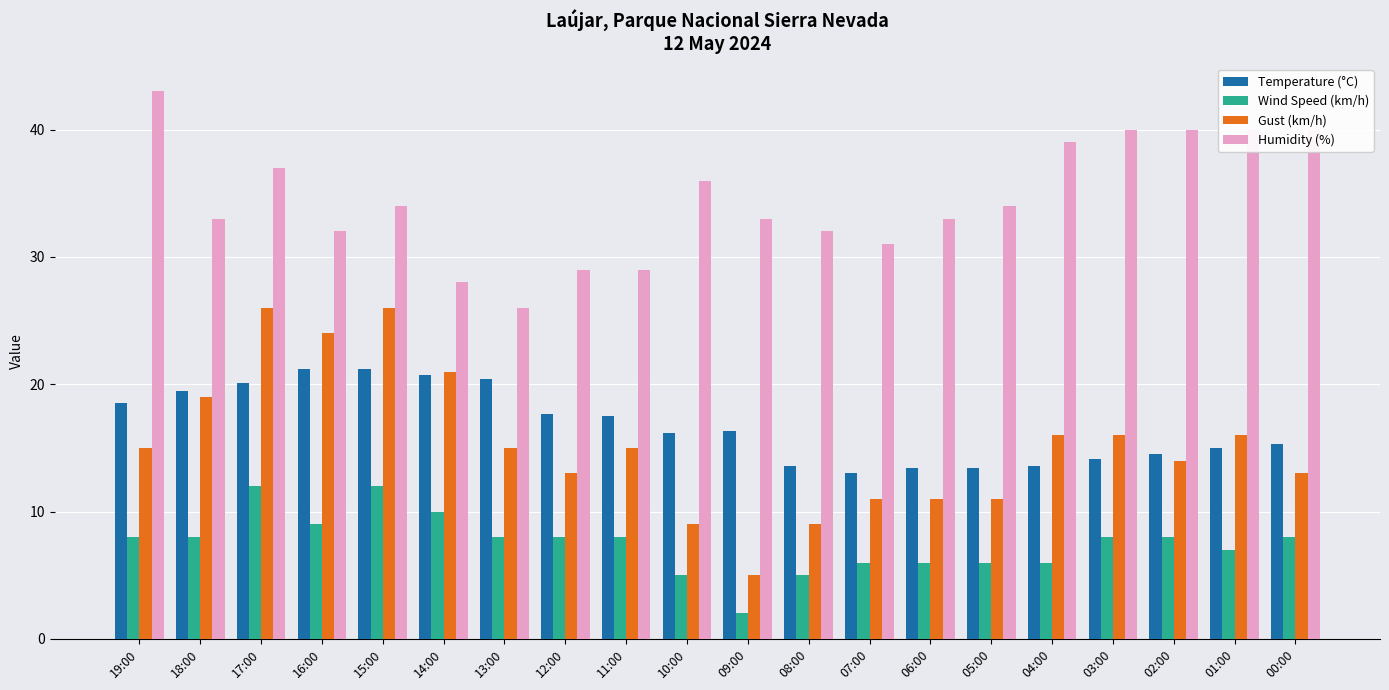

The value of Humidity (%) at 02:00 is 40.0. True or false?

True